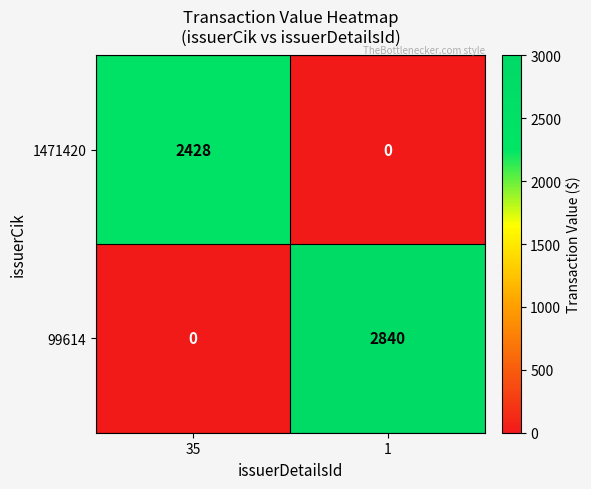

What is the average value of the 99614 series?

1420